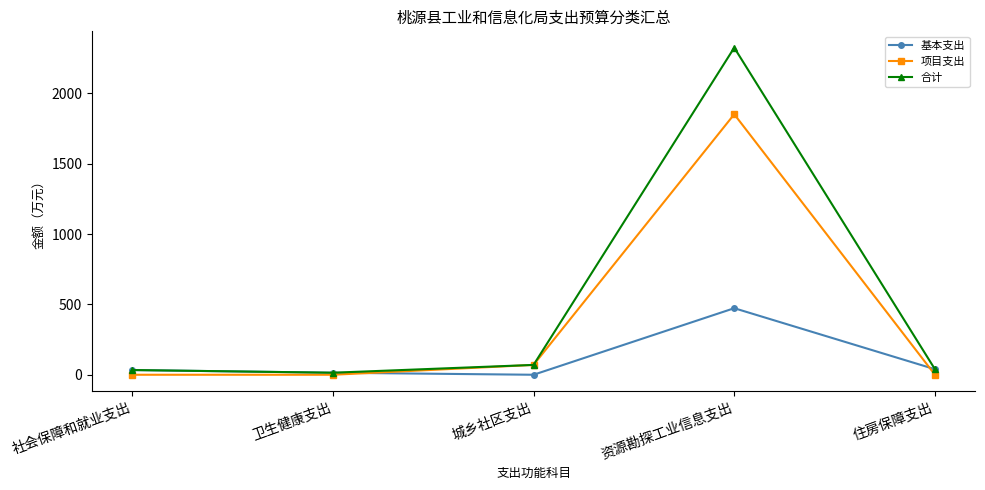

Which label corresponds to the largest value in the chart?

资源勘探工业信息支出